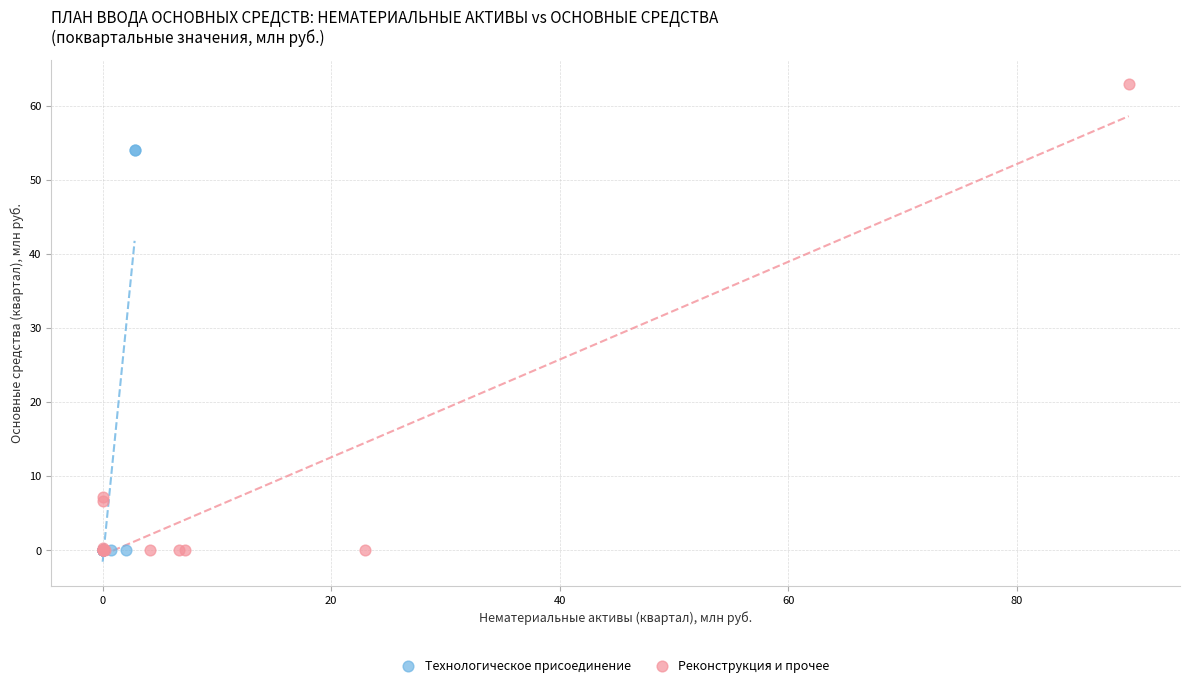

Which series reaches the maximum Y coordinate?

Реконструкция и прочее